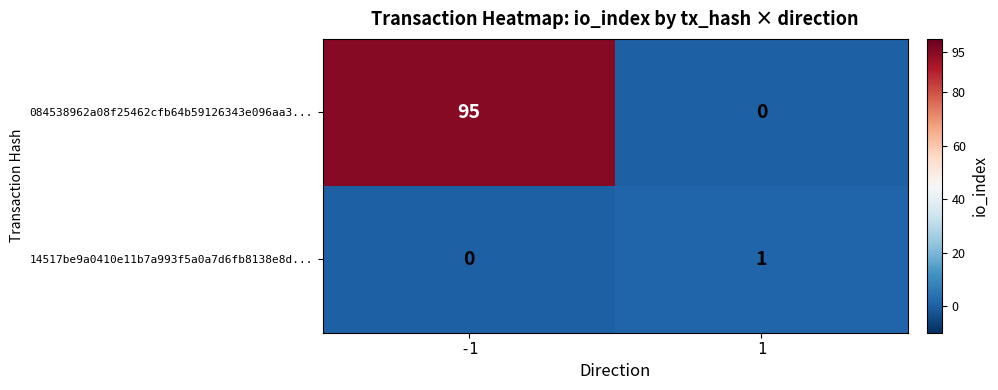

The 084538962a08f25462cfb64b59126343e096aa3... series shows 41 at 1. True or false?

False